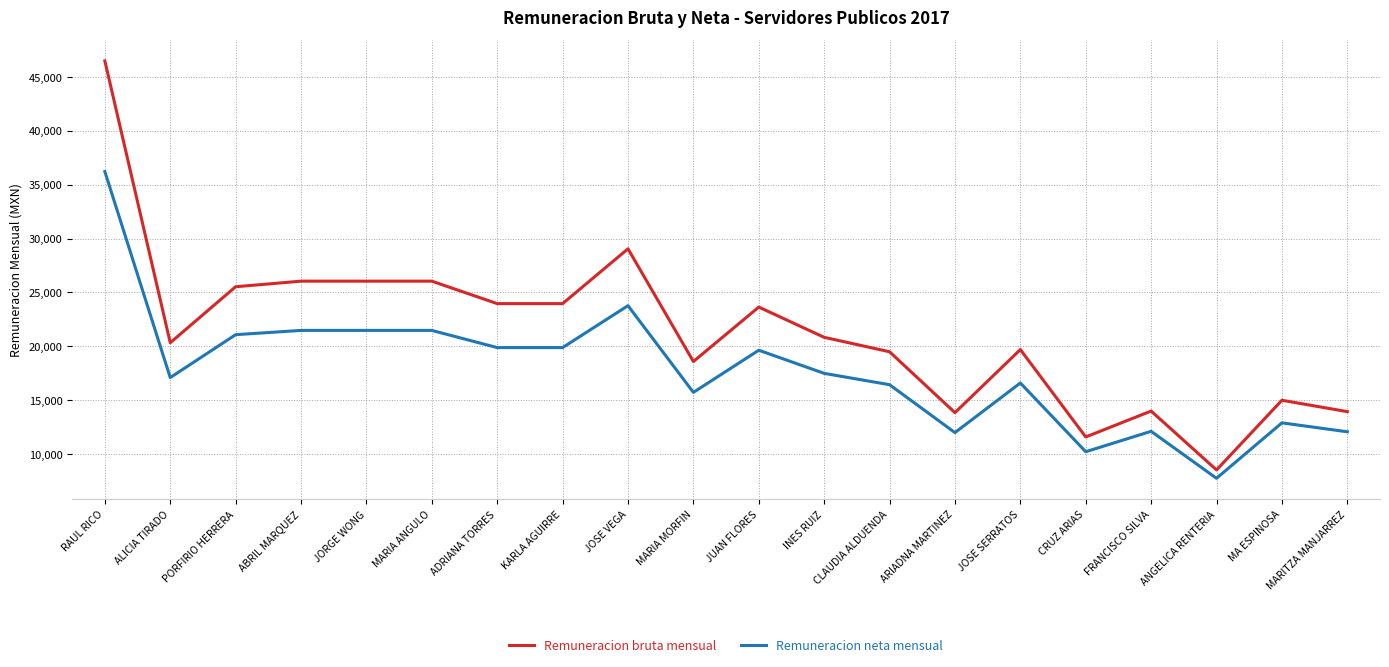

What is the difference between the highest and lowest values at INES RUIZ?

3343.8